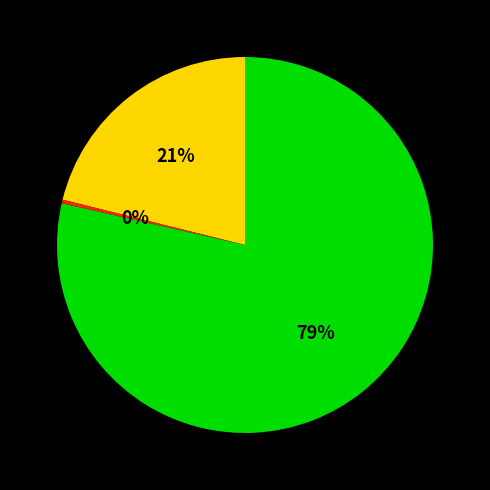

Is there a majority slice in this chart?

Yes